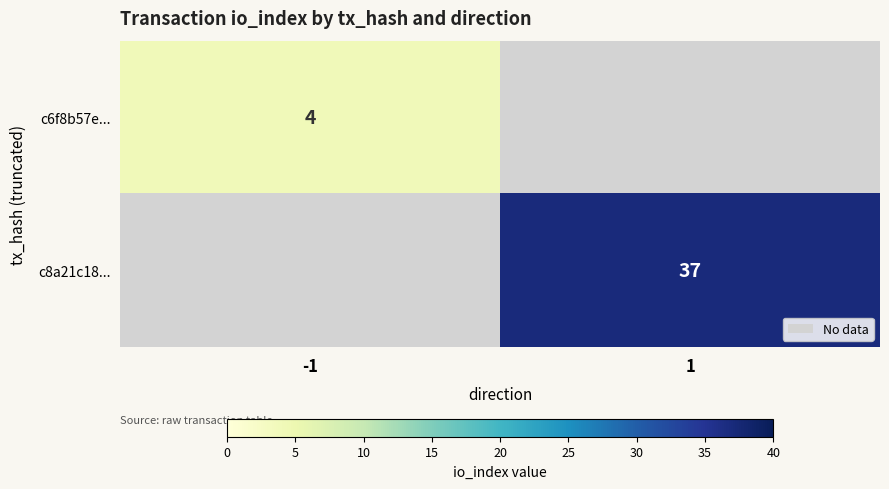

Which label corresponds to the largest value in the chart?

1